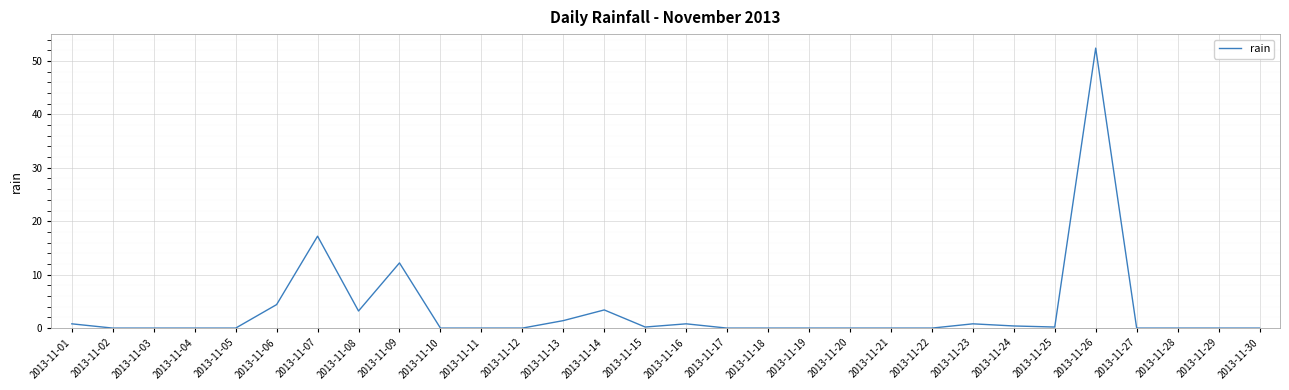

The chart shows a value of 0.0 at 2013-11-29. True or false?

True